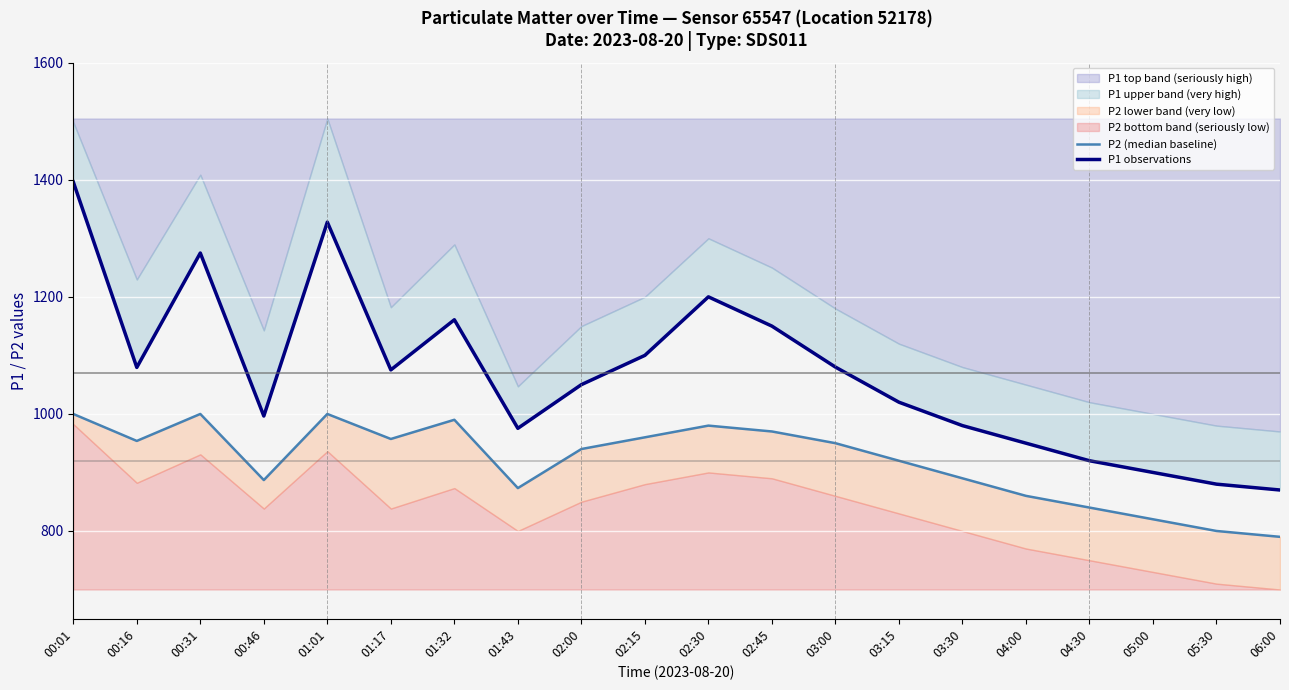

True or false: P1 observations and P2 (median baseline) cross at least once.

False